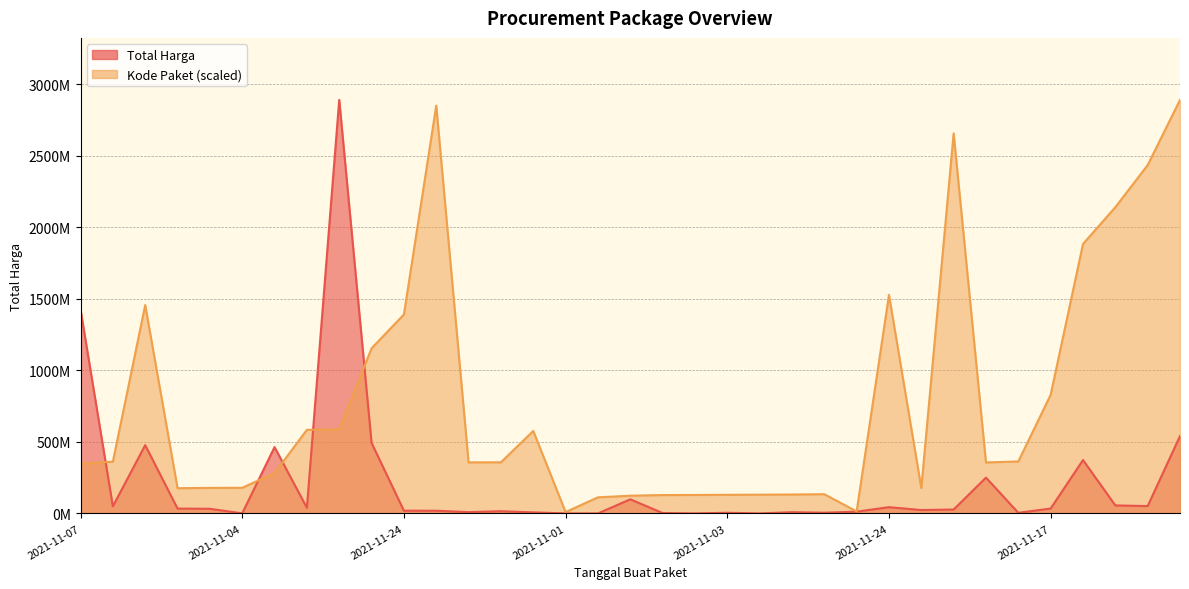

What is the difference between the maximum and second lowest values in the Kode Paket series?

2878159589.5